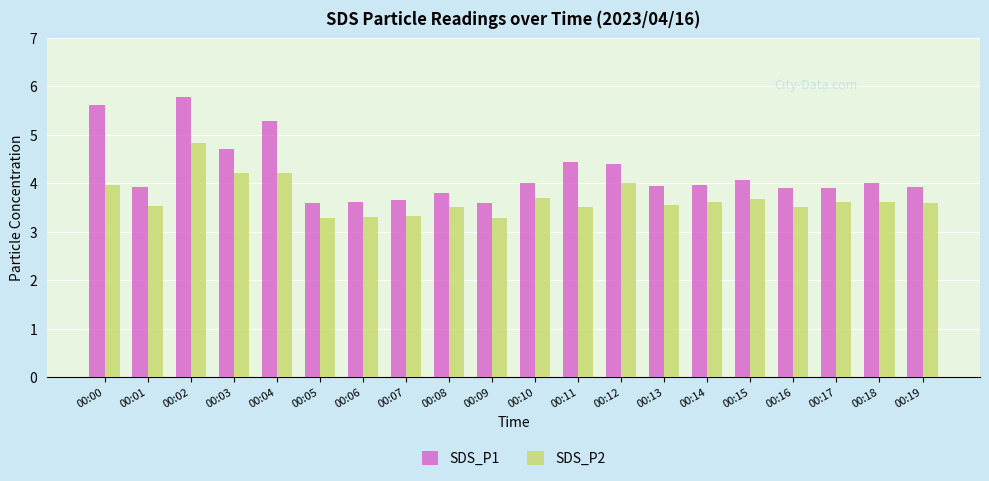

True or false: SDS_P1 has a value of 4.7 at 00:03.

True